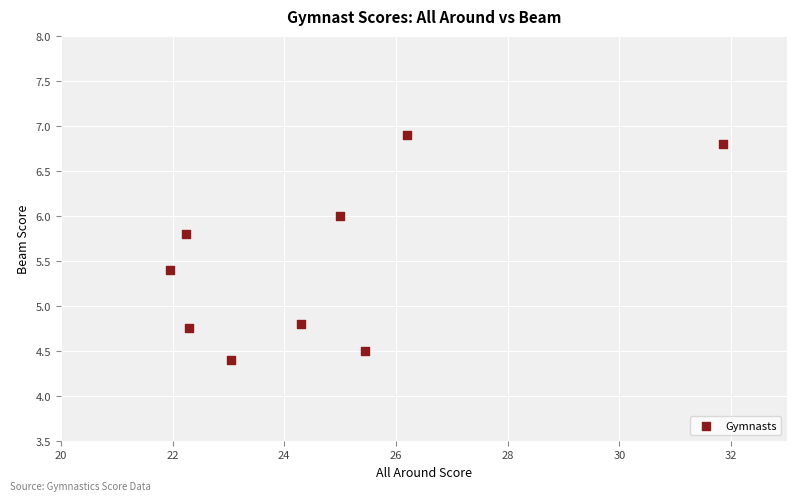

What is the range of Y values (max minus min)?

2.5